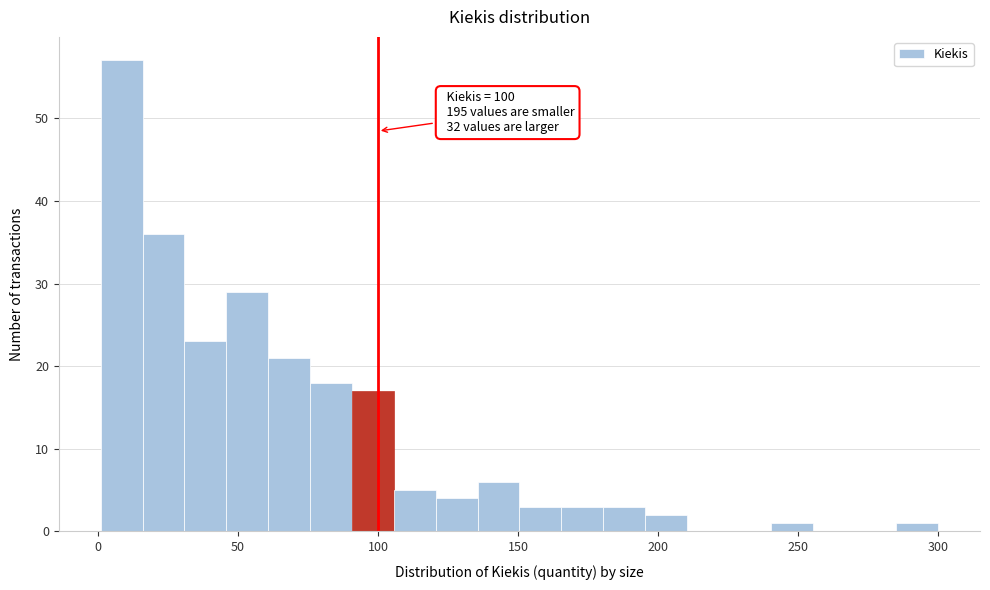

Around what value on the x-axis is the tallest bar? Give the approximate position of its centre, as read against the axis.

10